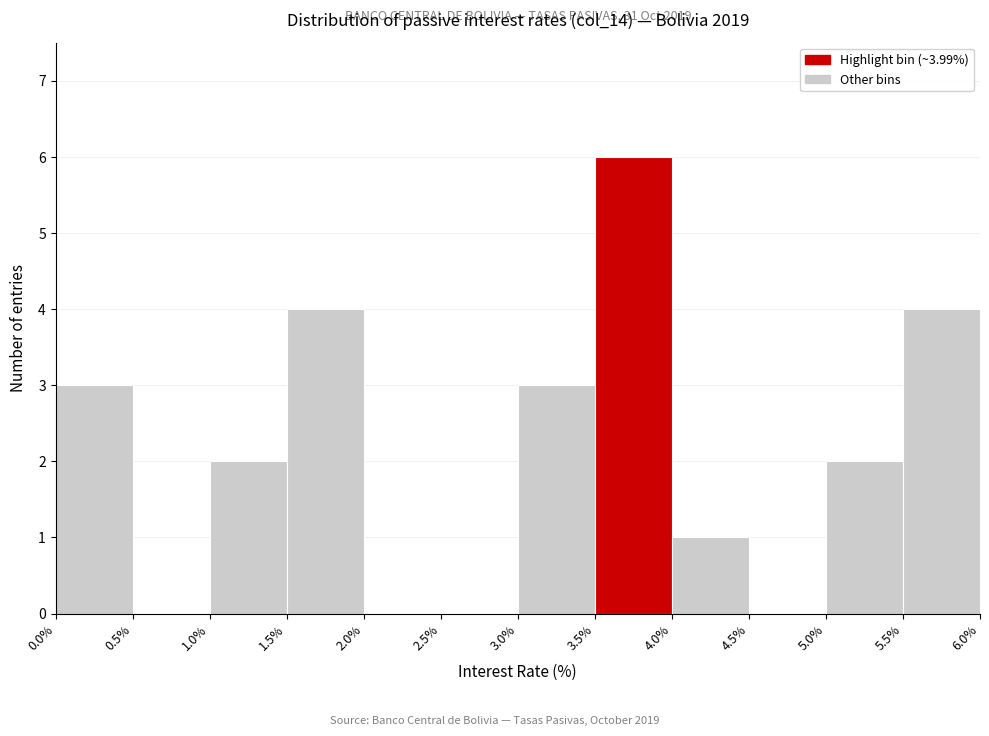

Which range on the x-axis has the tallest bar?

3.5% to 4.0%